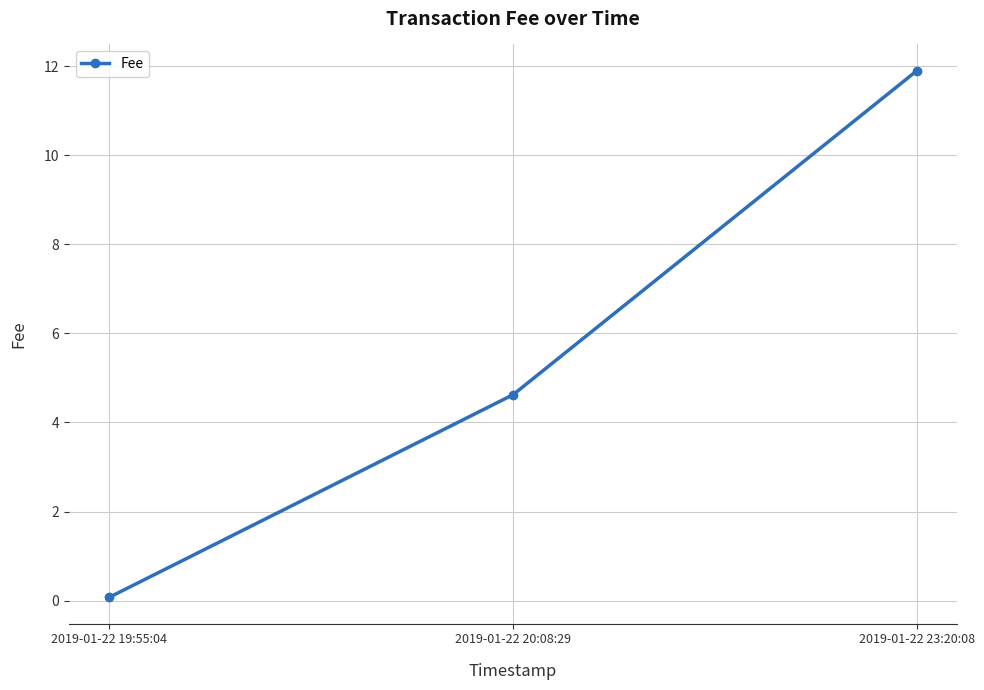

What is the sum of all values?

16.6